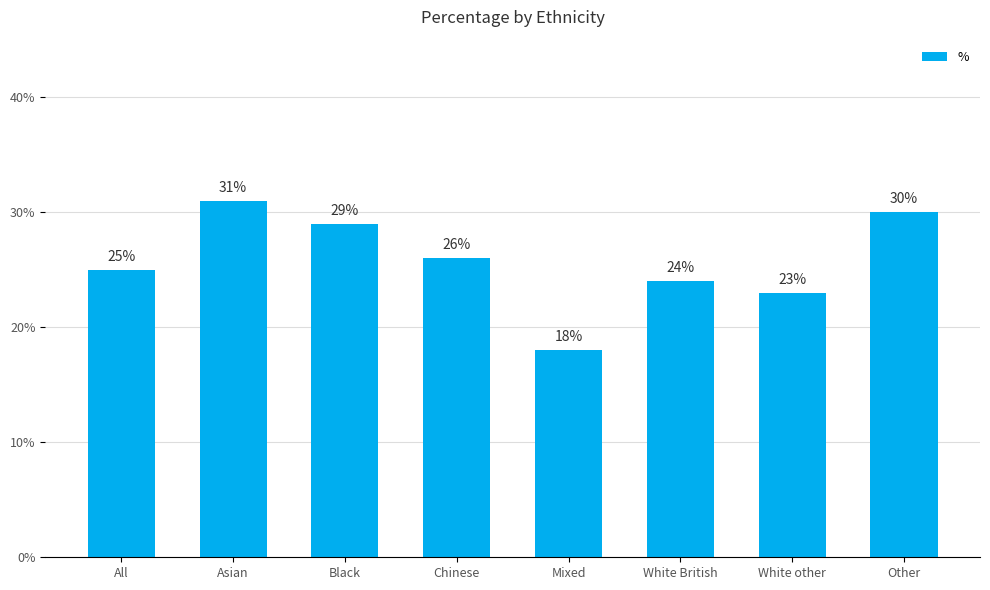

What is the ratio of the value at Mixed to the value at White other?

0.8